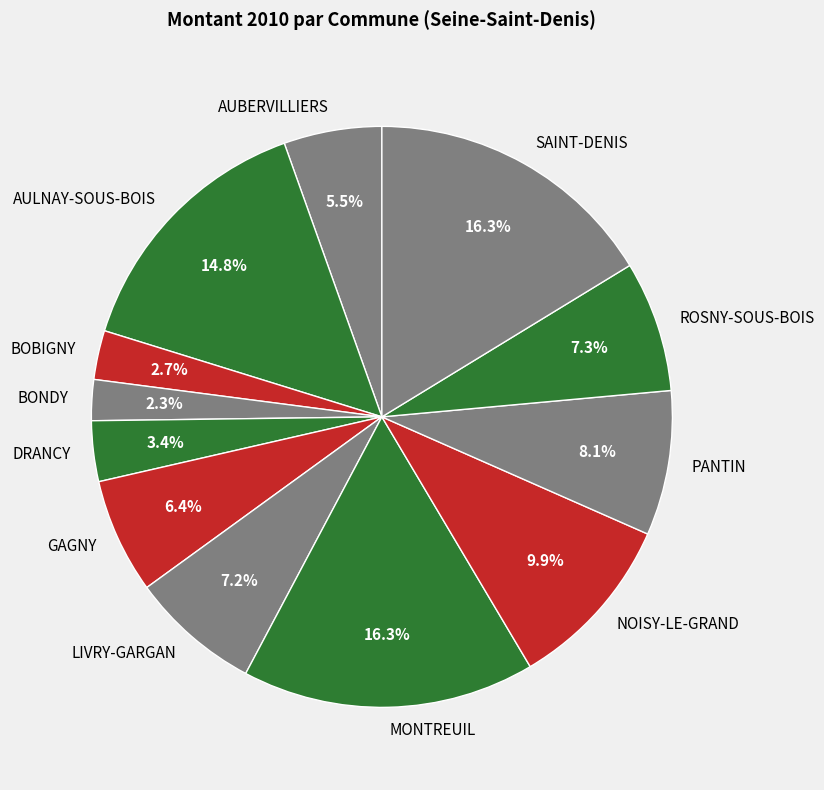

What is the ratio of the value at MONTREUIL to the value at AUBERVILLIERS?

3.0